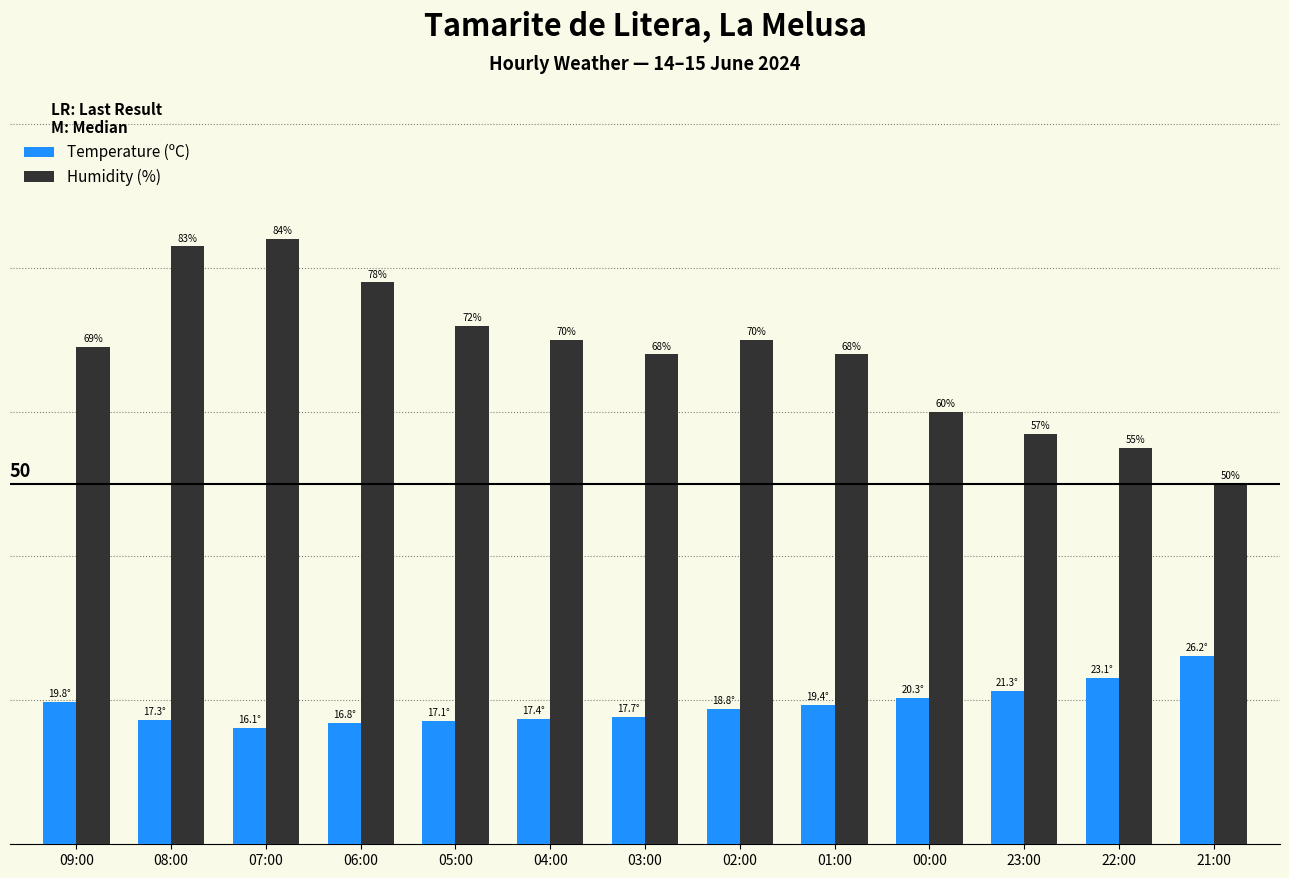

Which label corresponds to the largest value in the chart?

07:00